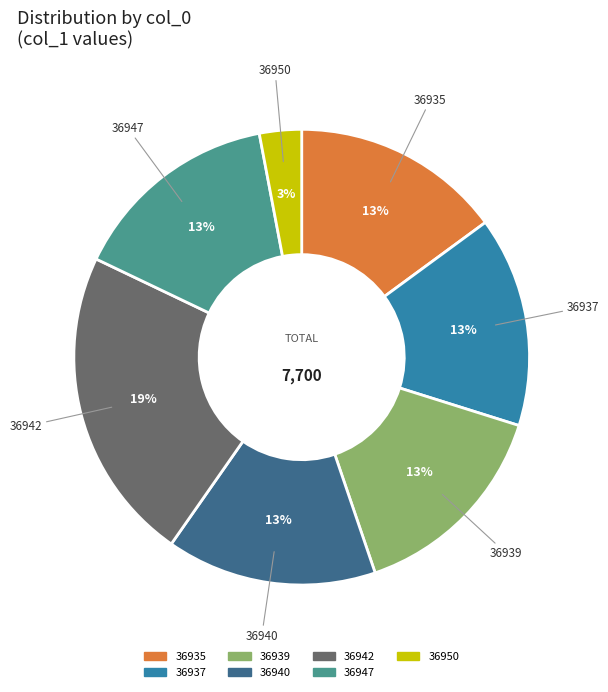

Rank the categories by value from highest to lowest.

36942, 36935, 36937, 36939, 36940, 36947, 36950